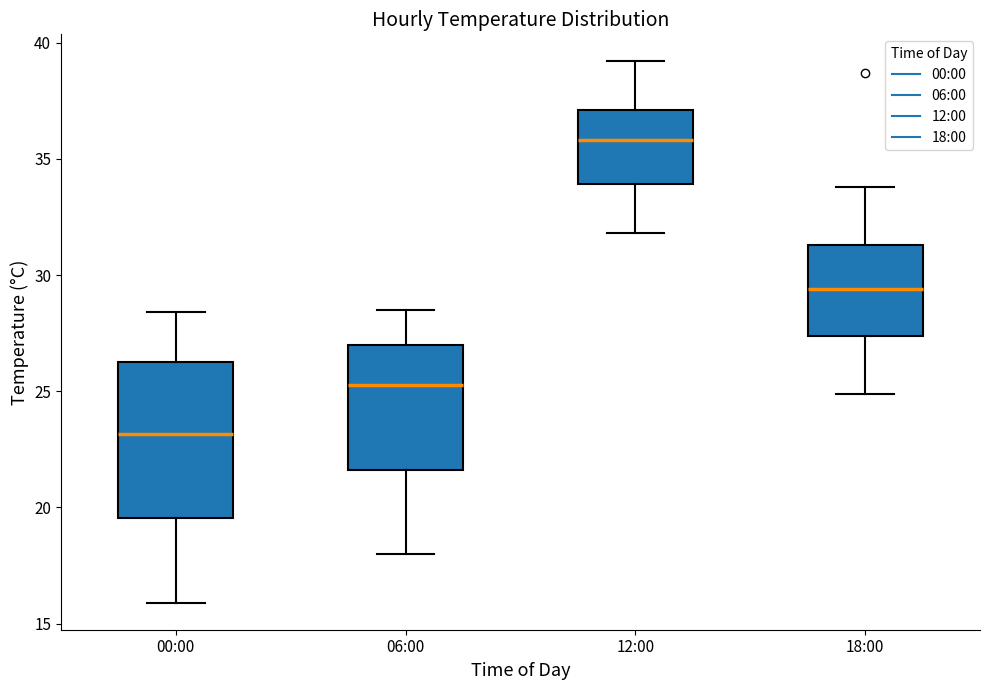

Reading left to right, read every box against the y-axis: the position of its median line, the range the box covers, and the ends of its whiskers. The values are not printed on the chart, so give them approximately, as read against the axis.

00:00: median 23.0, box 19.5 to 26.5, whiskers 16.0 to 28.5
06:00: median 25.5, box 21.5 to 27.0, whiskers 18.0 to 28.5
12:00: median 36.0, box 34.0 to 37.0, whiskers 32.0 to 39.0
18:00: median 29.5, box 27.5 to 31.5, whiskers 25.0 to 34.0